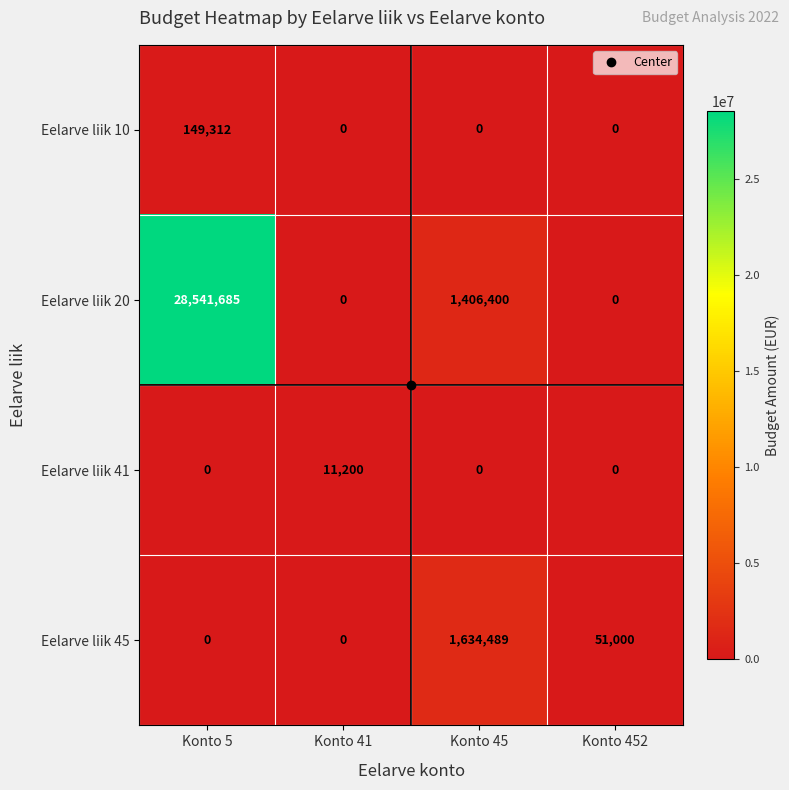

How many Eelarve liik 41 values are between 0 and 11200?

4